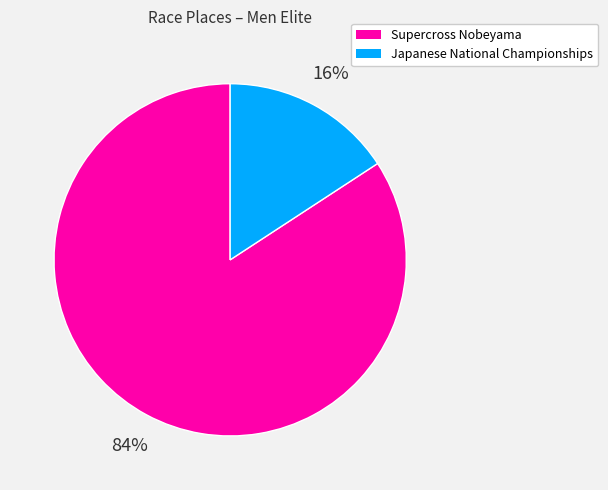

To the nearest percent, what percentage of the pie is Supercross Nobeyama?

84%